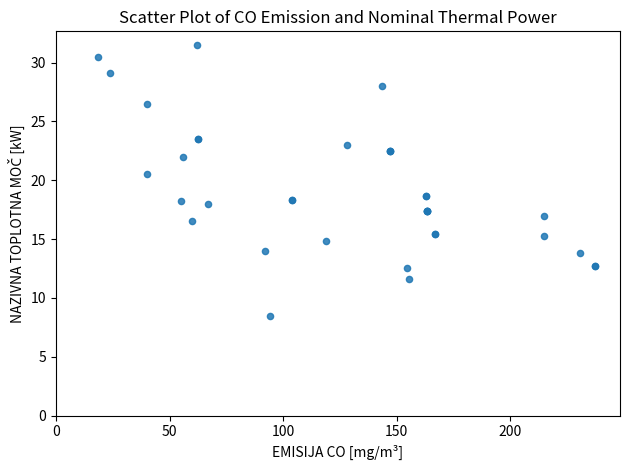

What Y value in the scatter plot is closest to 20?

20.5